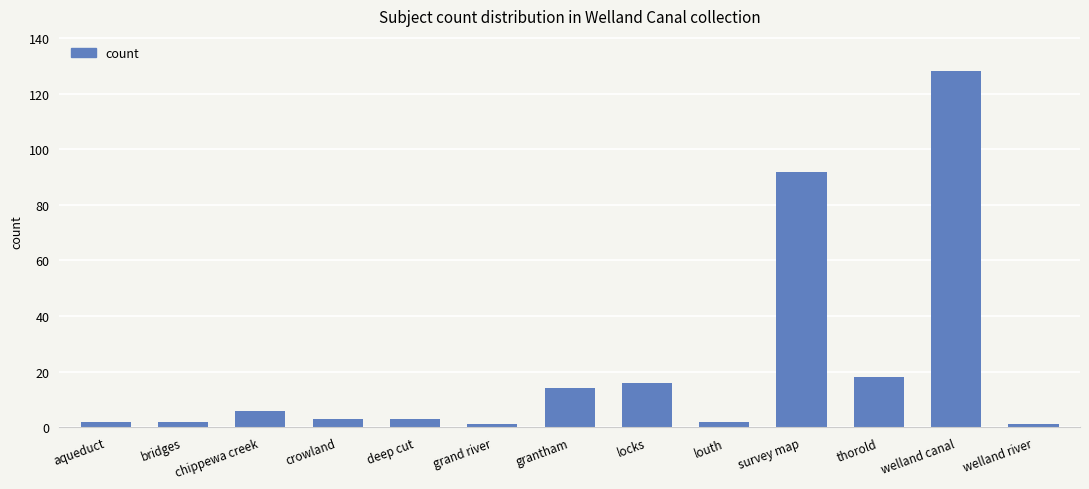

The value at thorold is 18. True or false?

True